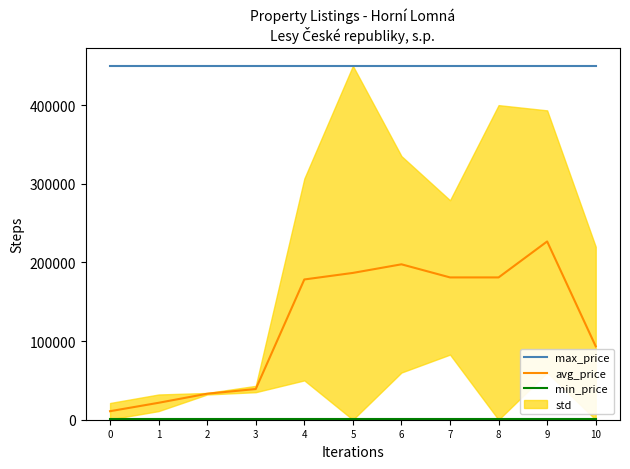

Does the chart have visible grid lines?

No